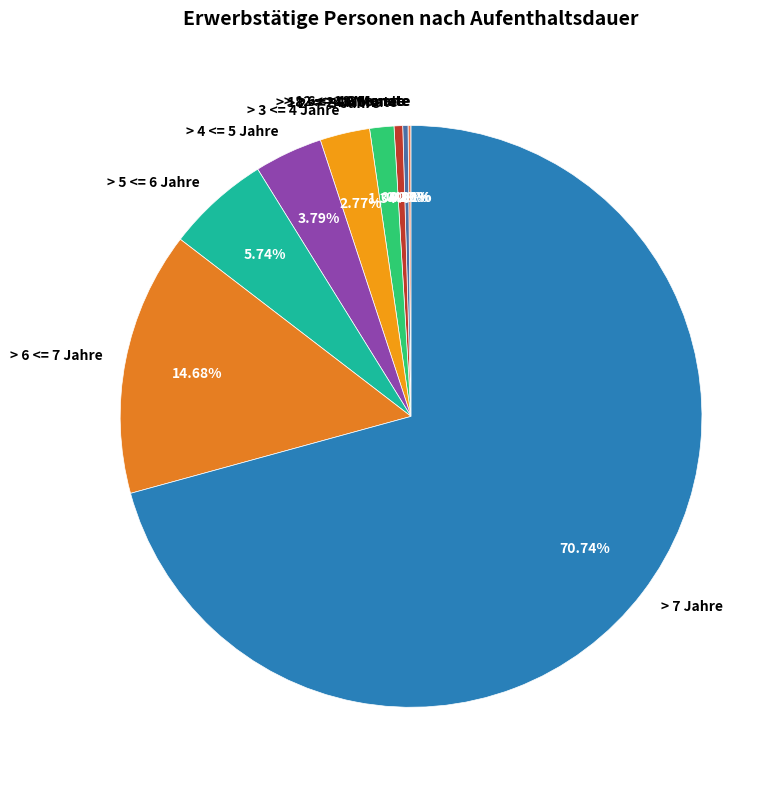

What is the ratio of the value at > 3 <= 4 Jahre to the value at > 2 <= 3 Jahre?

2.1